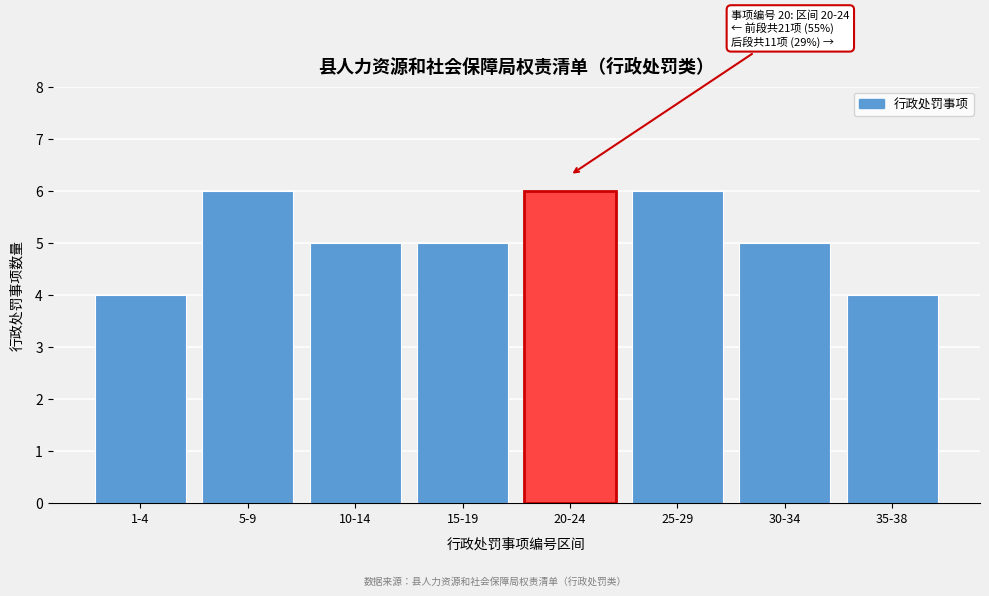

Reading left to right, list all the values displayed in this chart.

4	6	5	5	6	6	5	4